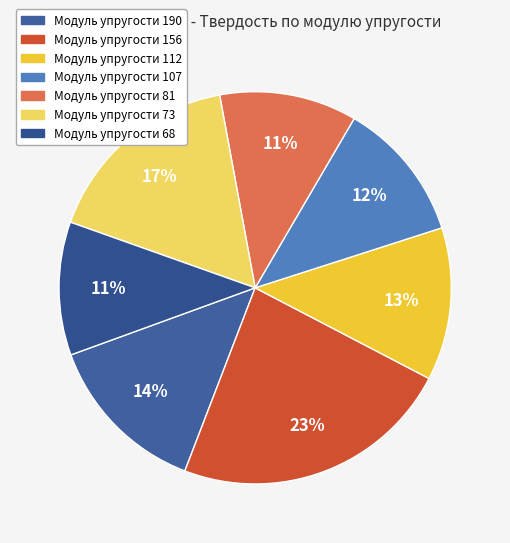

Is there any slice that represents more than half of the pie?

No